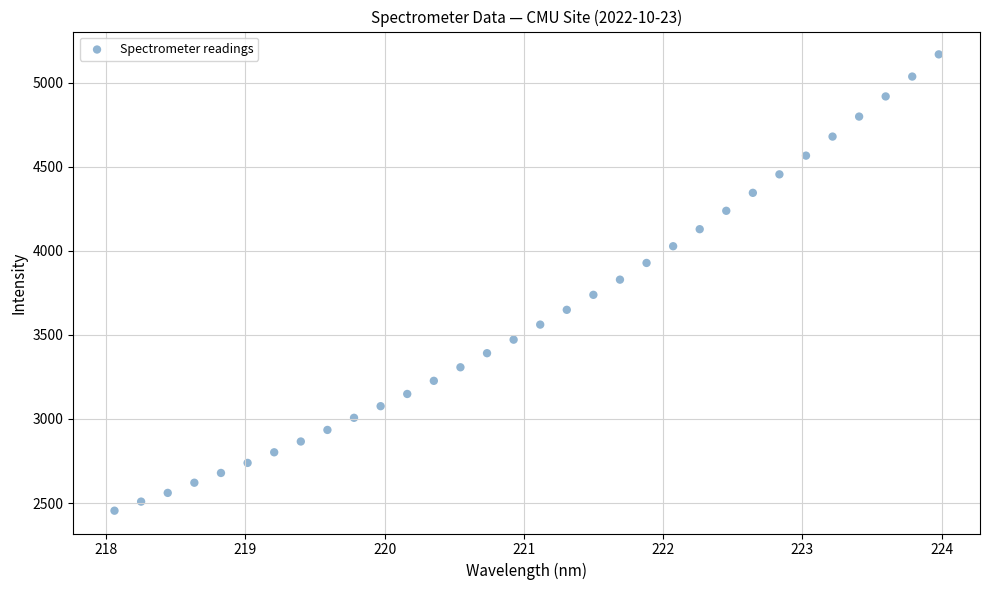

What is the range of Y values (max minus min)?

2714.2